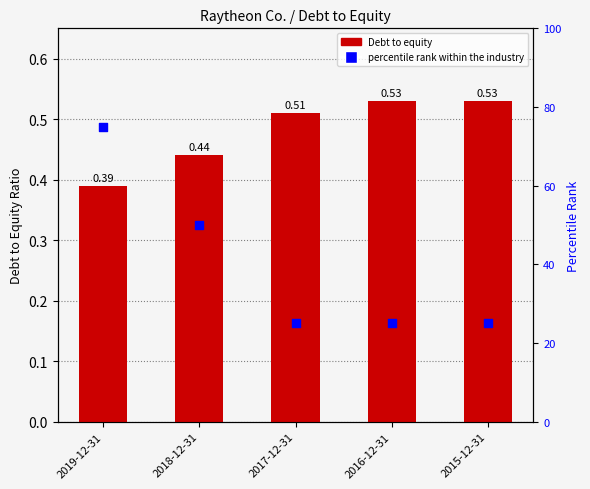

At which category is the sum across all series the highest?

2019-12-31